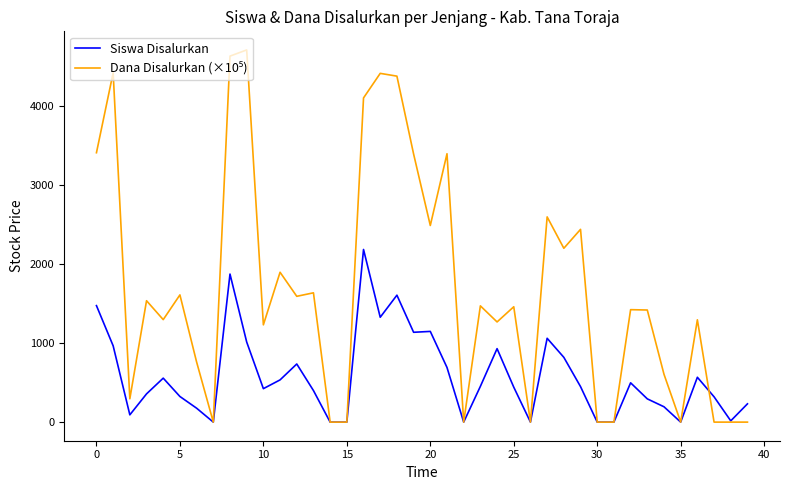

How many lines are shown in the chart?

2